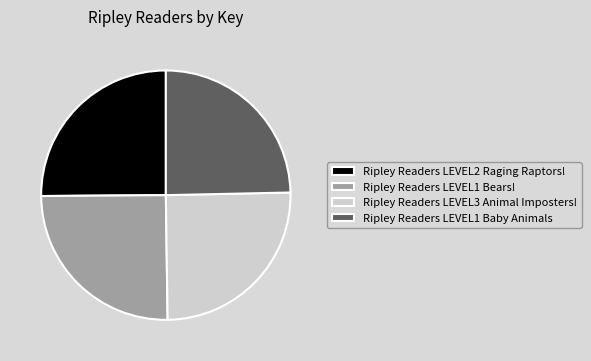

Does any single category account for the majority?

No